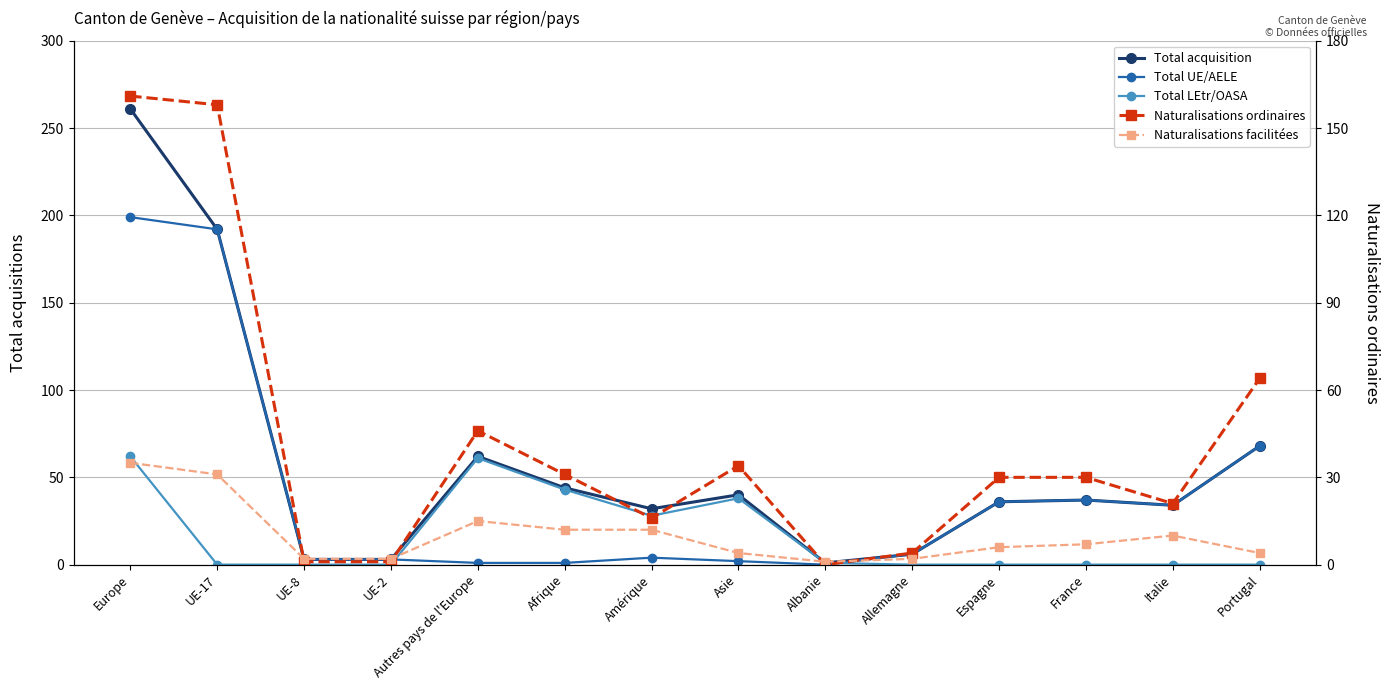

How many interior local valleys does the Total UE/AELE series have?

2